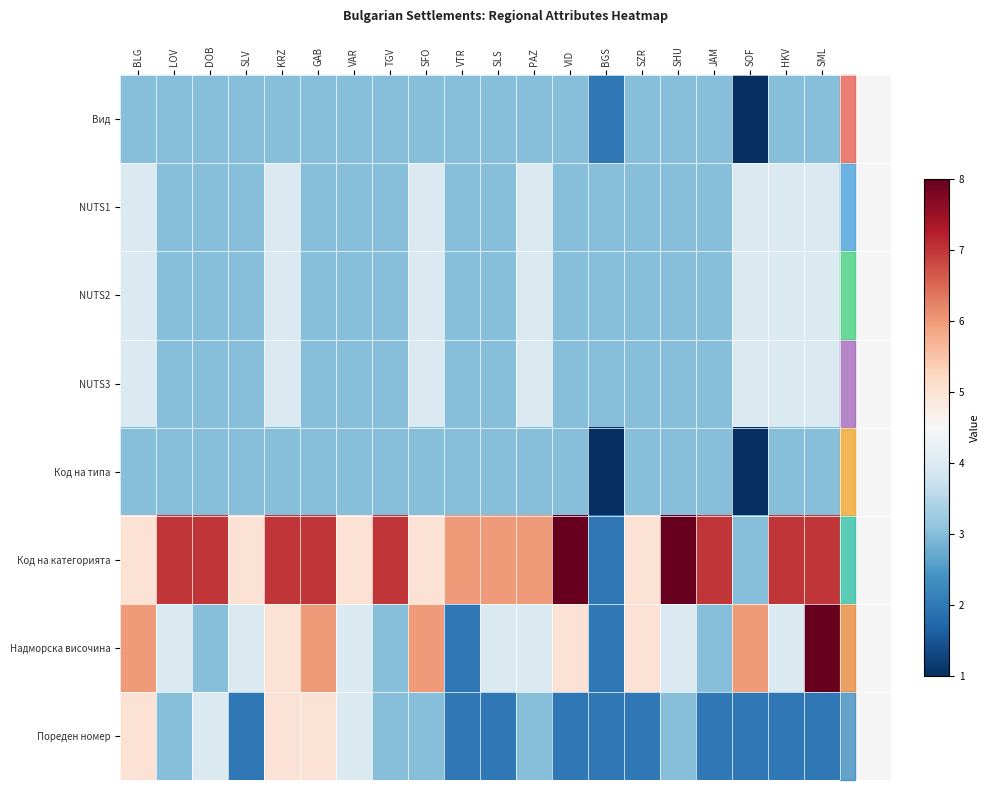

Reading right to left, list all the values displayed in this chart.

Вид: SML=3	HKV=3	SOF=1	JAM=3	SHU=3	SZR=3	BGS=2	VID=3	PAZ=3	SLS=3	VTR=3	SFO=3	TGV=3	VAR=3	GAB=3	KRZ=3	SLV=3	DOB=3	LOV=3	BLG=3
NUTS1: SML=4	HKV=4	SOF=4	JAM=3	SHU=3	SZR=3	BGS=3	VID=3	PAZ=4	SLS=3	VTR=3	SFO=4	TGV=3	VAR=3	GAB=3	KRZ=4	SLV=3	DOB=3	LOV=3	BLG=4
NUTS2: SML=4	HKV=4	SOF=4	JAM=3	SHU=3	SZR=3	BGS=3	VID=3	PAZ=4	SLS=3	VTR=3	SFO=4	TGV=3	VAR=3	GAB=3	KRZ=4	SLV=3	DOB=3	LOV=3	BLG=4
NUTS3: SML=4	HKV=4	SOF=4	JAM=3	SHU=3	SZR=3	BGS=3	VID=3	PAZ=4	SLS=3	VTR=3	SFO=4	TGV=3	VAR=3	GAB=3	KRZ=4	SLV=3	DOB=3	LOV=3	BLG=4
Код на типа: SML=3	HKV=3	SOF=1	JAM=3	SHU=3	SZR=3	BGS=1	VID=3	PAZ=3	SLS=3	VTR=3	SFO=3	TGV=3	VAR=3	GAB=3	KRZ=3	SLV=3	DOB=3	LOV=3	BLG=3
Код на категорията: SML=7	HKV=7	SOF=3	JAM=7	SHU=8	SZR=5	BGS=2	VID=8	PAZ=6	SLS=6	VTR=6	SFO=5	TGV=7	VAR=5	GAB=7	KRZ=7	SLV=5	DOB=7	LOV=7	BLG=5
Надморска височина: SML=8	HKV=4	SOF=6	JAM=3	SHU=4	SZR=5	BGS=2	VID=5	PAZ=4	SLS=4	VTR=2	SFO=6	TGV=3	VAR=4	GAB=6	KRZ=5	SLV=4	DOB=3	LOV=4	BLG=6
Пореден номер: SML=2	HKV=2	SOF=2	JAM=2	SHU=3	SZR=2	BGS=2	VID=2	PAZ=3	SLS=2	VTR=2	SFO=3	TGV=3	VAR=4	GAB=5	KRZ=5	SLV=2	DOB=4	LOV=3	BLG=5